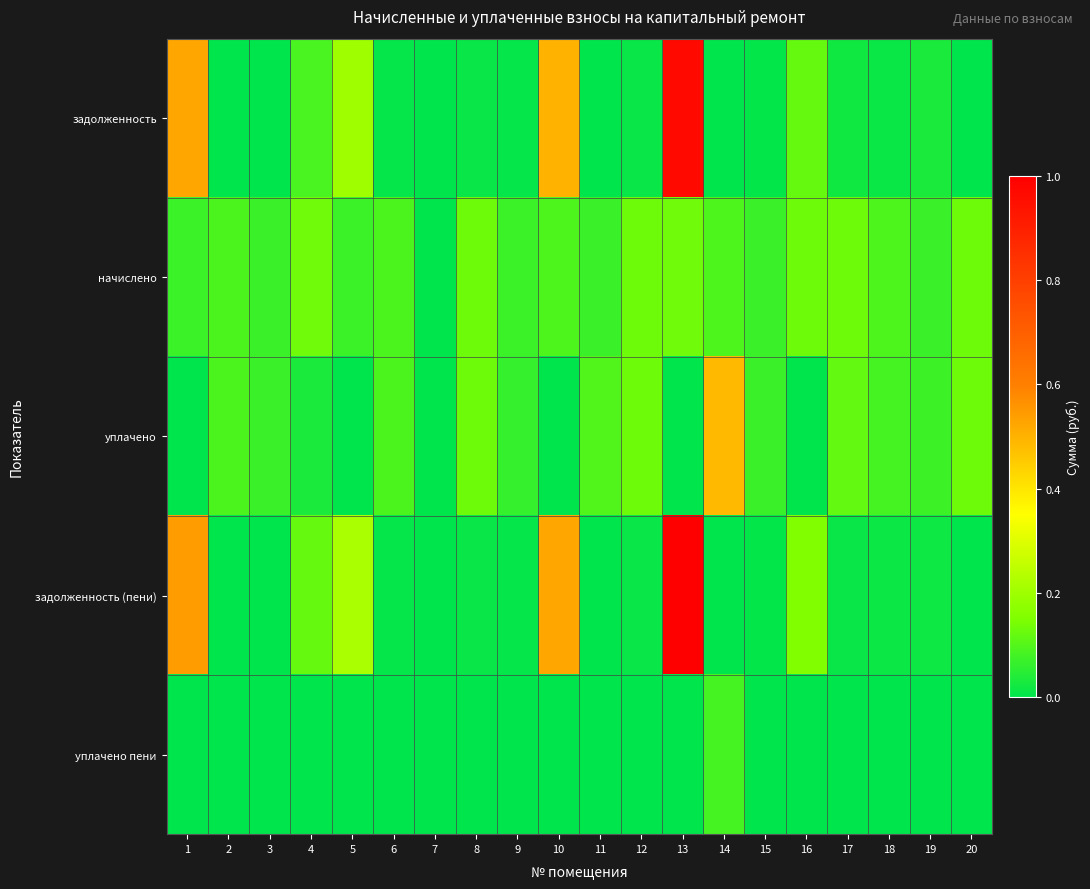

Between 3 and 5, which is larger?

5